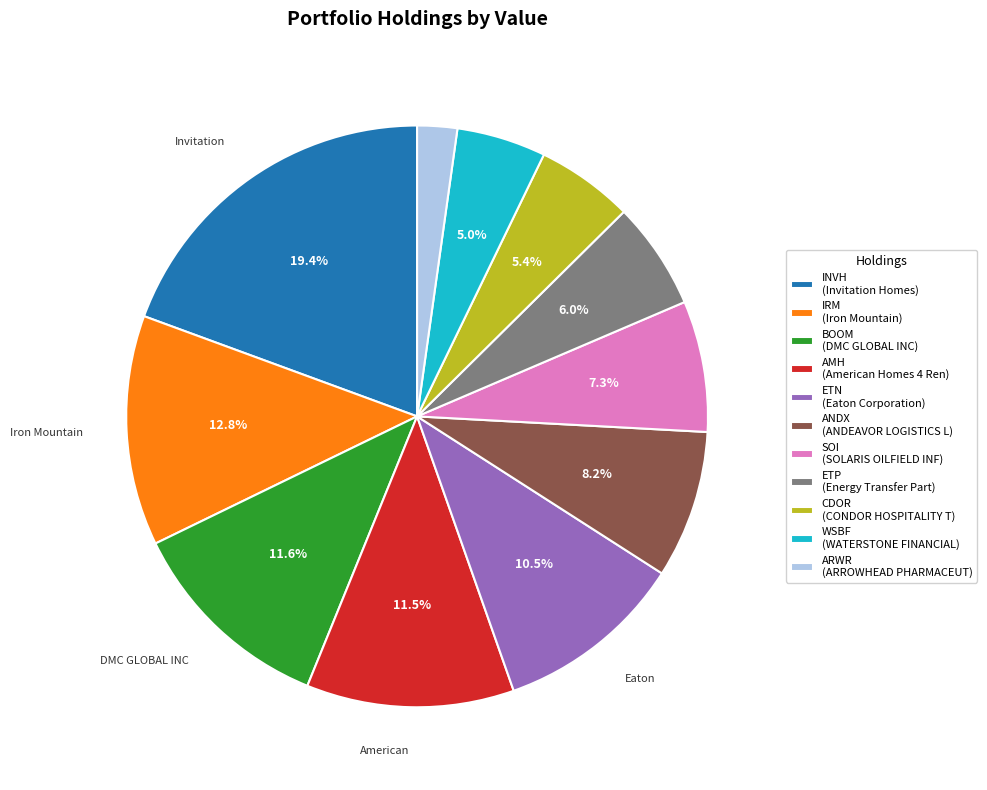

To the nearest percent, what is the difference between the largest and smallest slice percentages?

17%